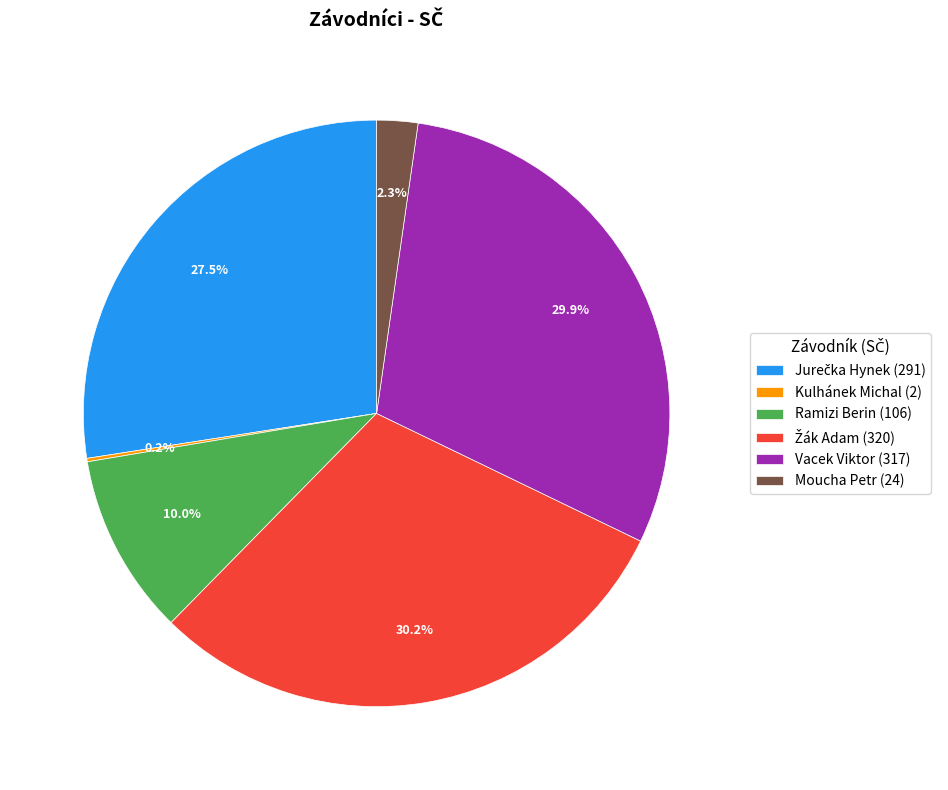

Combined, do Ramizi Berin (106) and Vacek Viktor (317) account for over 50%?

No